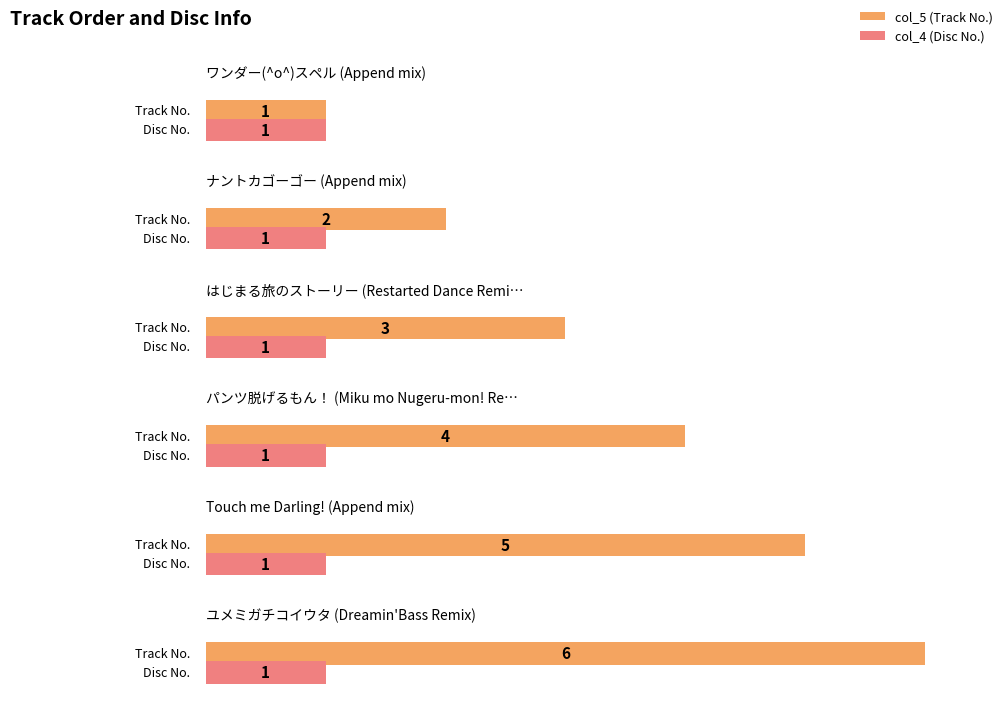

Which series changed the most between はじまる旅のストーリー (Restarted Dance Remix) and パンツ脱げるもん！ (Miku mo Nugeru-mon! Remix)?

col_5